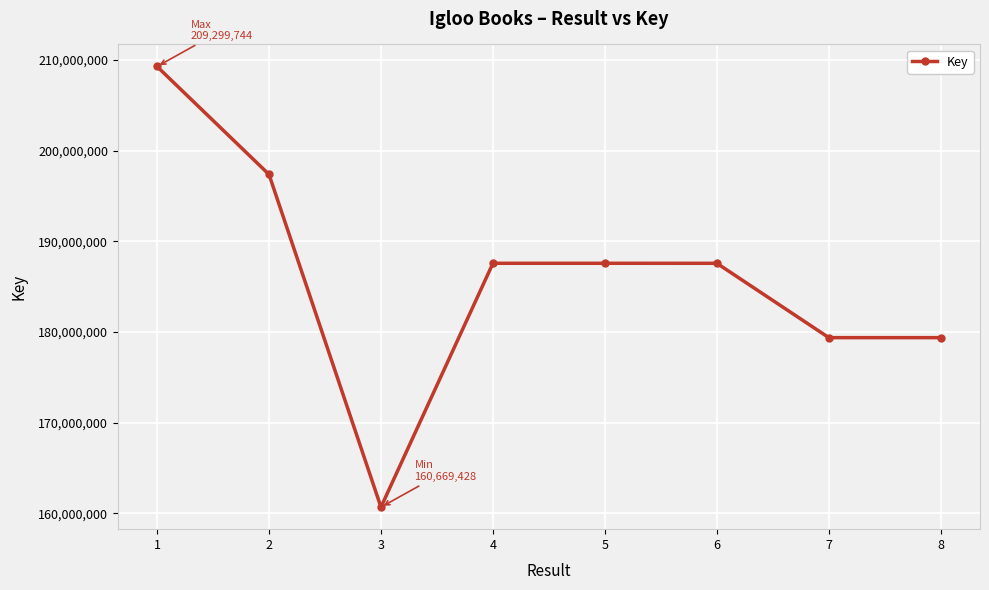

At which category does the data reach its first local valley?

3